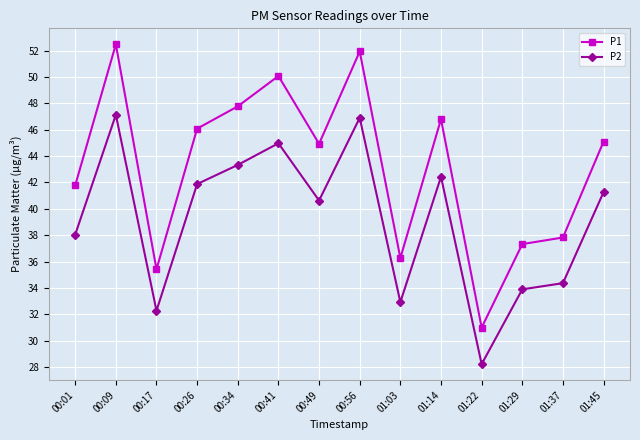

What is the difference between the P2 values at 01:14 and 01:45?

1.2